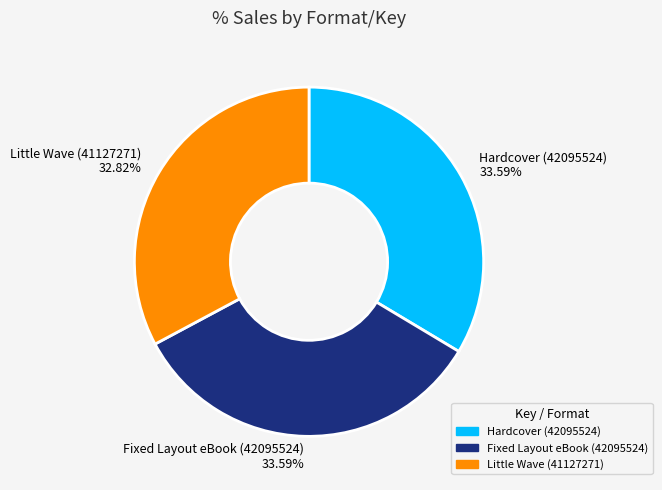

True or false: Little Wave (41127271) accounts for 33% of the total.

True